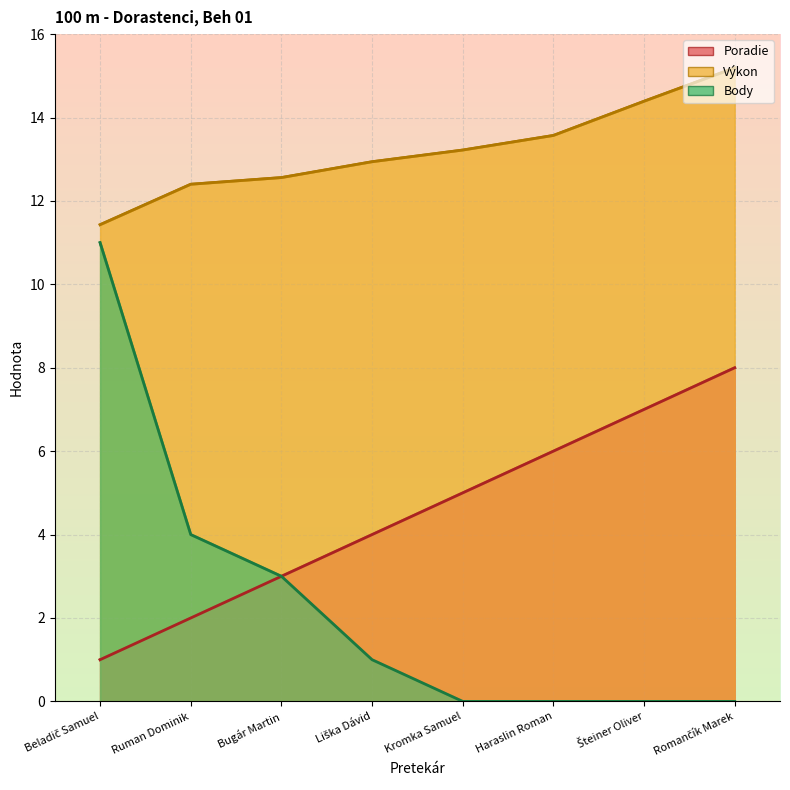

What is the average value of the Výkon series?

13.2